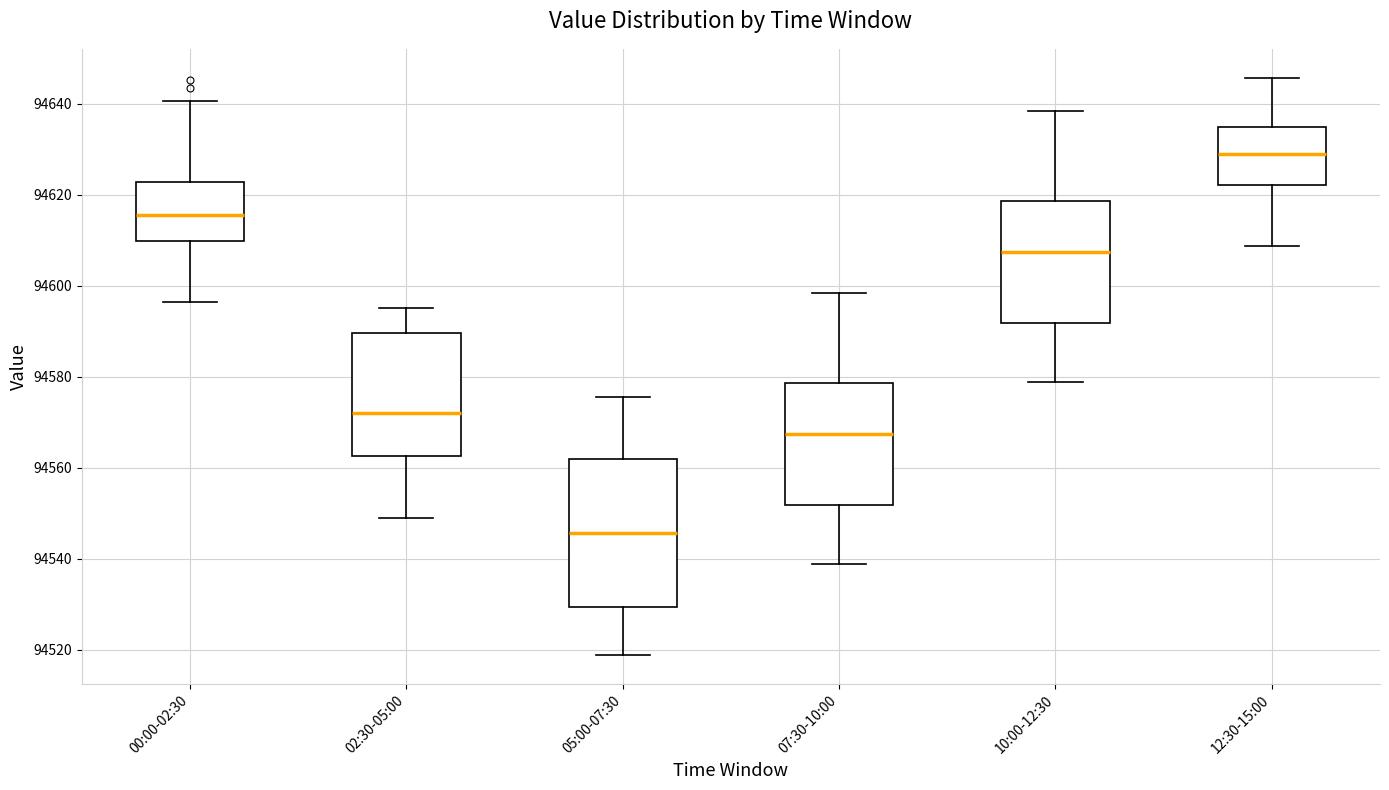

Reading left to right, transcribe this box plot: for each box, give where its median line is, the range the box spans, and where its two whiskers end, as read against the y-axis. The values are not printed on the chart, so give them approximately, as read against the axis.

00:00-02:30: median 94616, box 94610 to 94622, whiskers 94596 to 94640
02:30-05:00: median 94572, box 94562 to 94590, whiskers 94548 to 94596
05:00-07:30: median 94546, box 94530 to 94562, whiskers 94518 to 94576
07:30-10:00: median 94568, box 94552 to 94578, whiskers 94538 to 94598
10:00-12:30: median 94608, box 94592 to 94618, whiskers 94578 to 94638
12:30-15:00: median 94628, box 94622 to 94634, whiskers 94608 to 94646